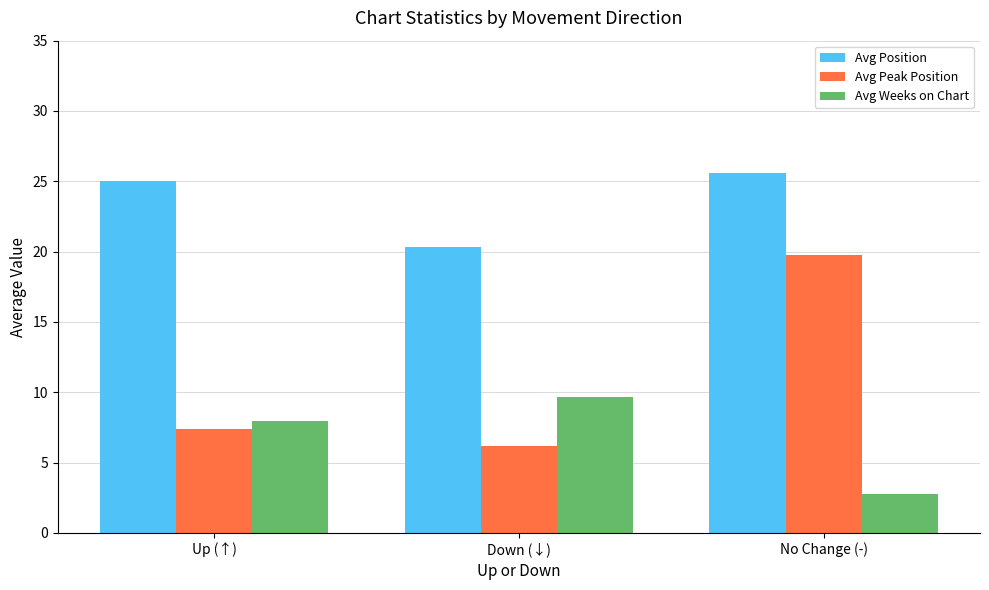

Which series has the largest range (max minus min)?

Avg Peak Position